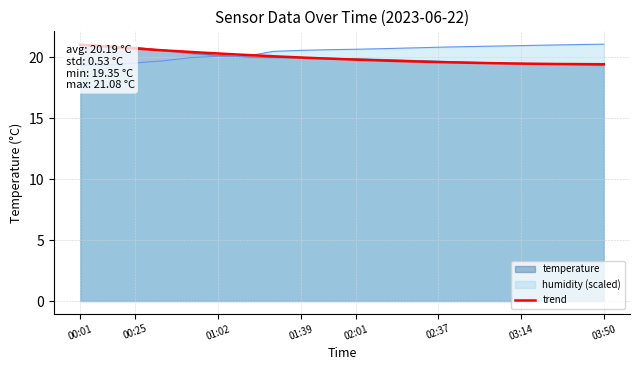

What is the sum of all humidity values?

408.7